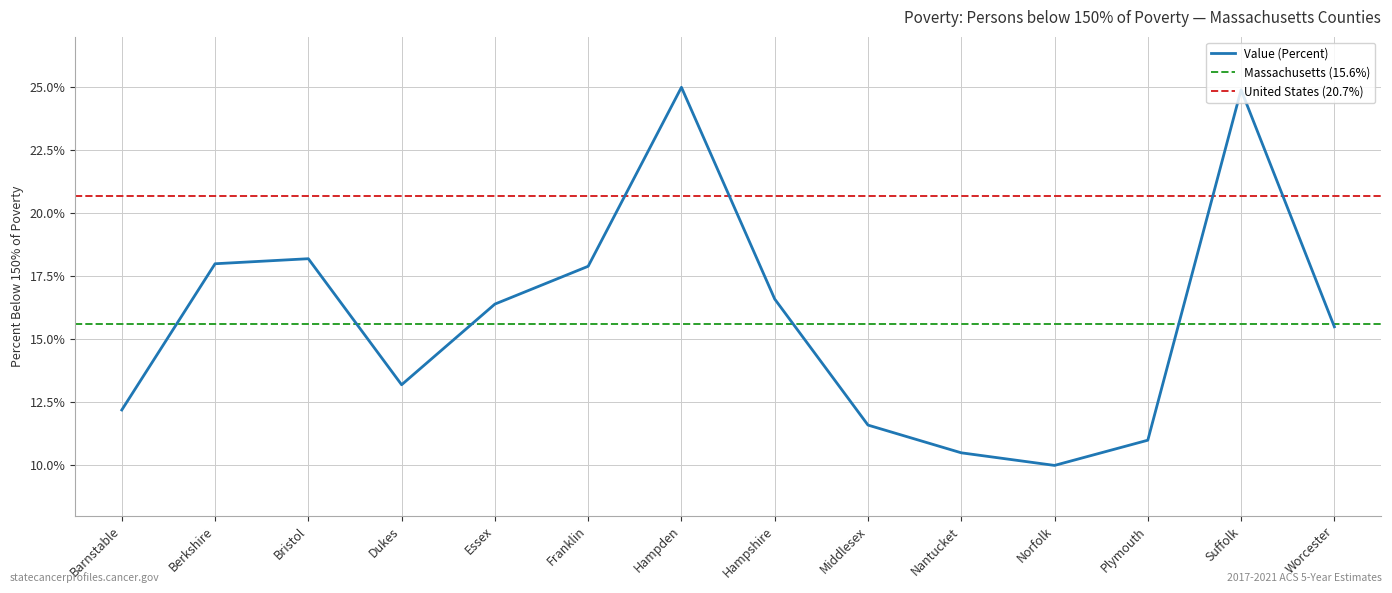

What is the label of the 14th point from the right?

Barnstable